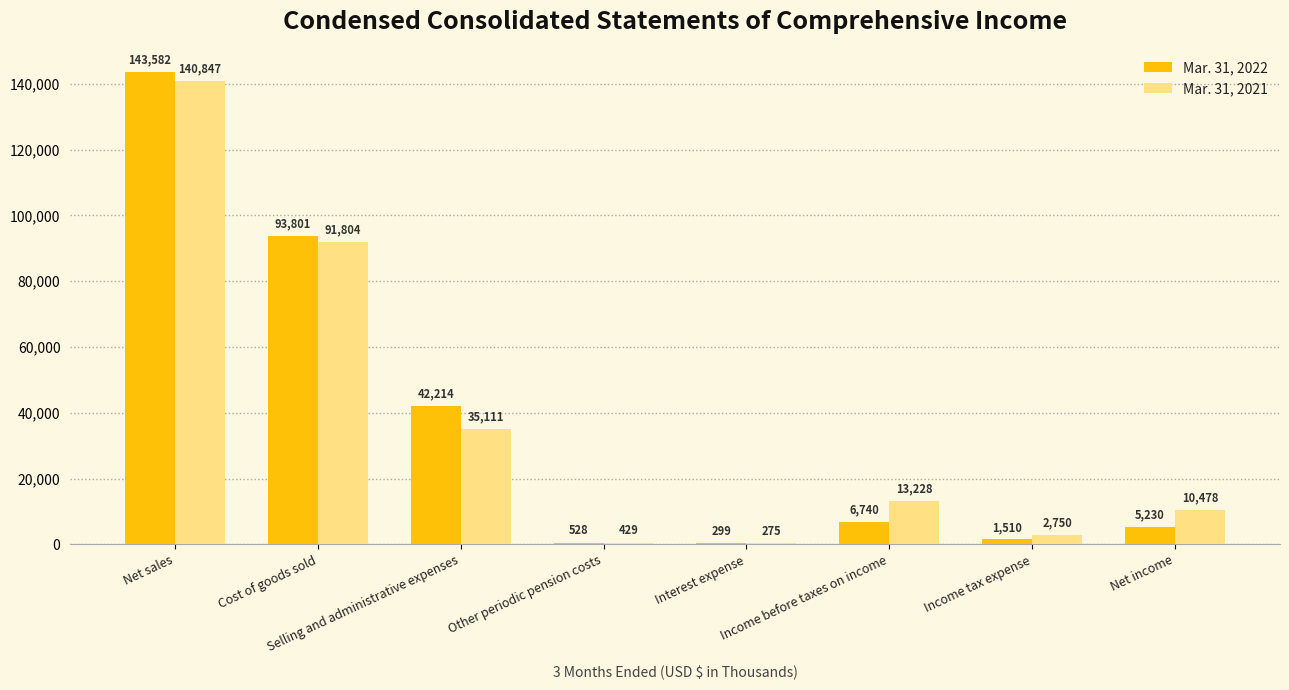

What value does the Mar. 31, 2022 series have at Income before taxes on income, to the nearest 100?

6700